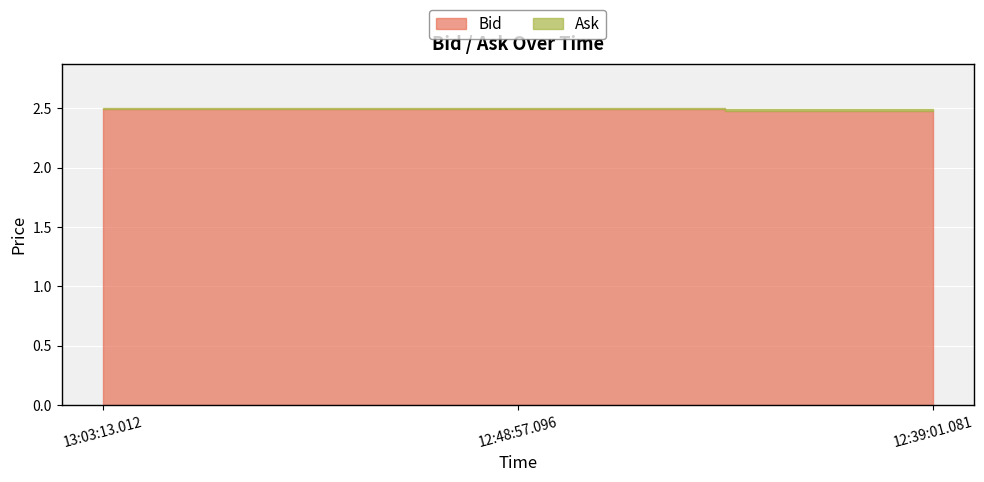

List the series in order of their overall mean, highest first.

Ask, Bid